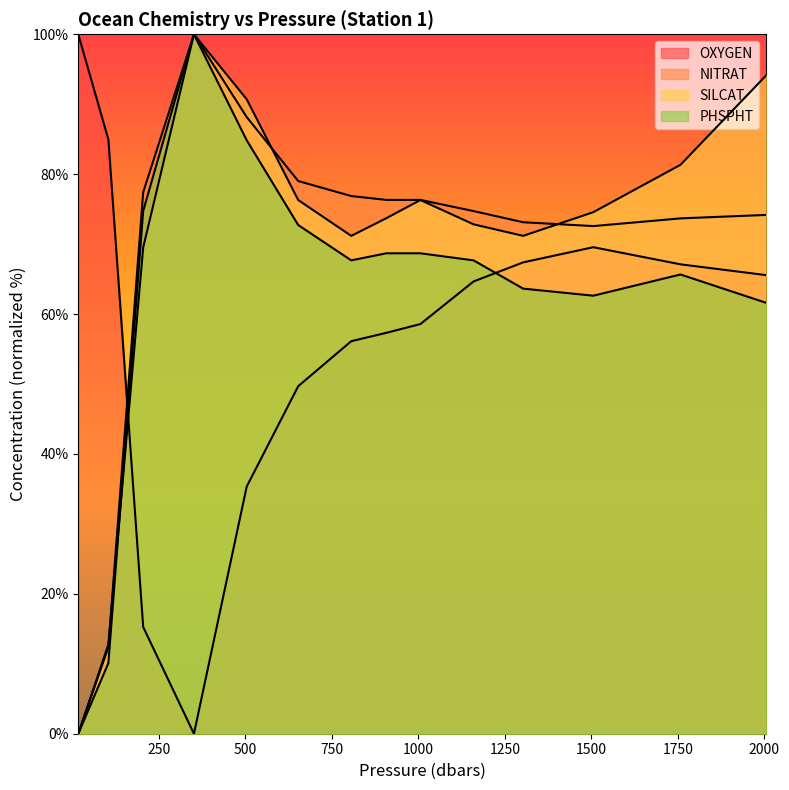

Count the number of data series in this chart.

4